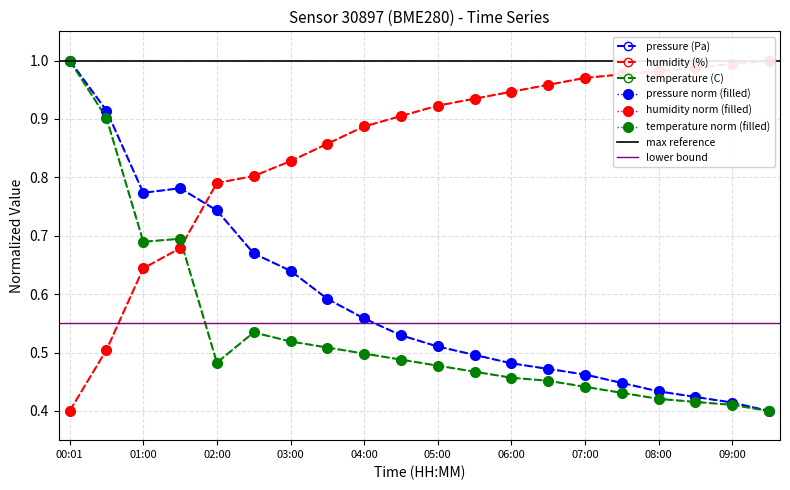

Does the chart have visible grid lines?

Yes